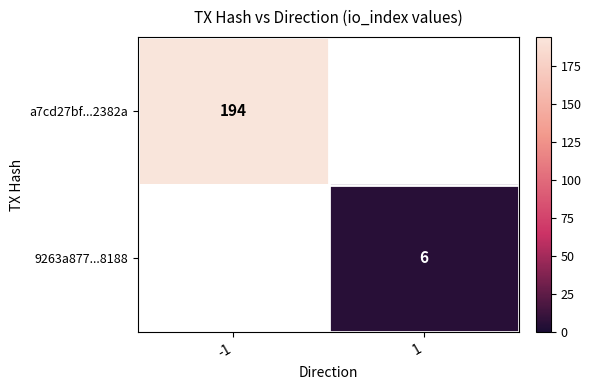

True or false: a7cd27bf...2382a has a value of 194 at -1.

True